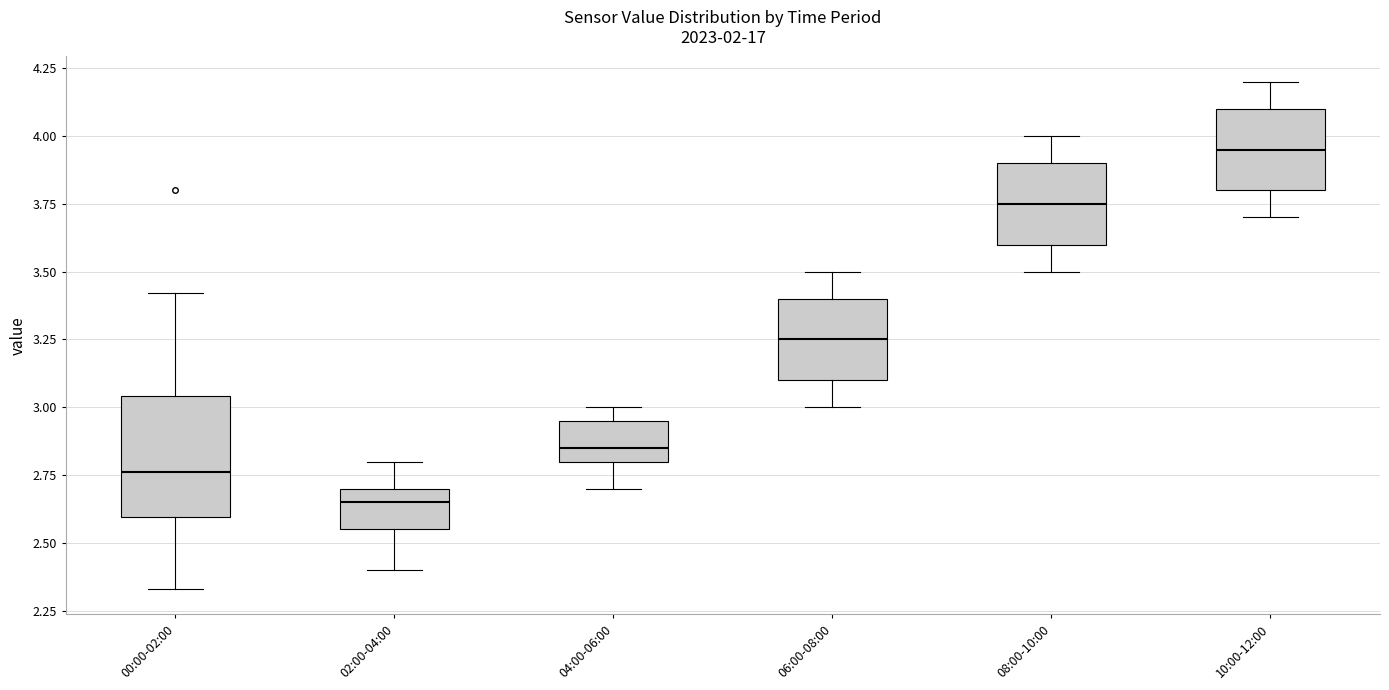

Reading left to right, read every box against the y-axis: the position of its median line, the range the box covers, and the ends of its whiskers. The values are not printed on the chart, so give them approximately, as read against the axis.

00:00-02:00: median 2.75, box 2.60 to 3.05, whiskers 2.35 to 3.40
02:00-04:00: median 2.65, box 2.55 to 2.70, whiskers 2.40 to 2.80
04:00-06:00: median 2.85, box 2.80 to 2.95, whiskers 2.70 to 3.00
06:00-08:00: median 3.25, box 3.10 to 3.40, whiskers 3.00 to 3.50
08:00-10:00: median 3.75, box 3.60 to 3.90, whiskers 3.50 to 4.00
10:00-12:00: median 3.95, box 3.80 to 4.10, whiskers 3.70 to 4.20